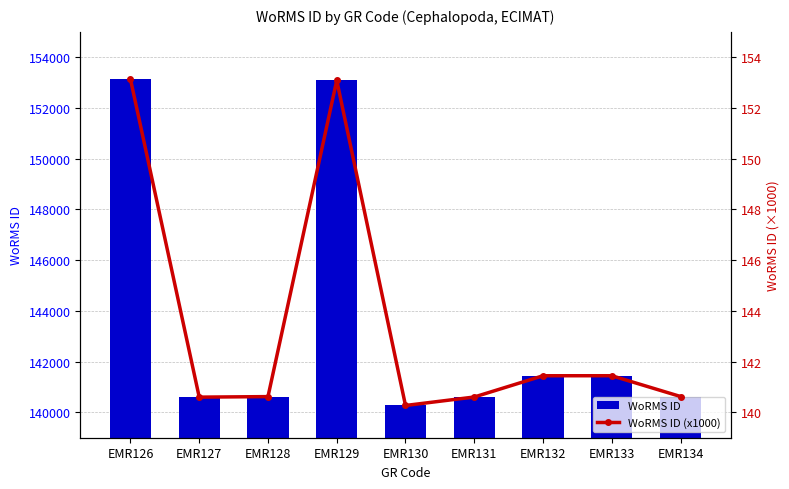

Which category has the lowest value in the WoRMS ID (x1000) series?

EMR130